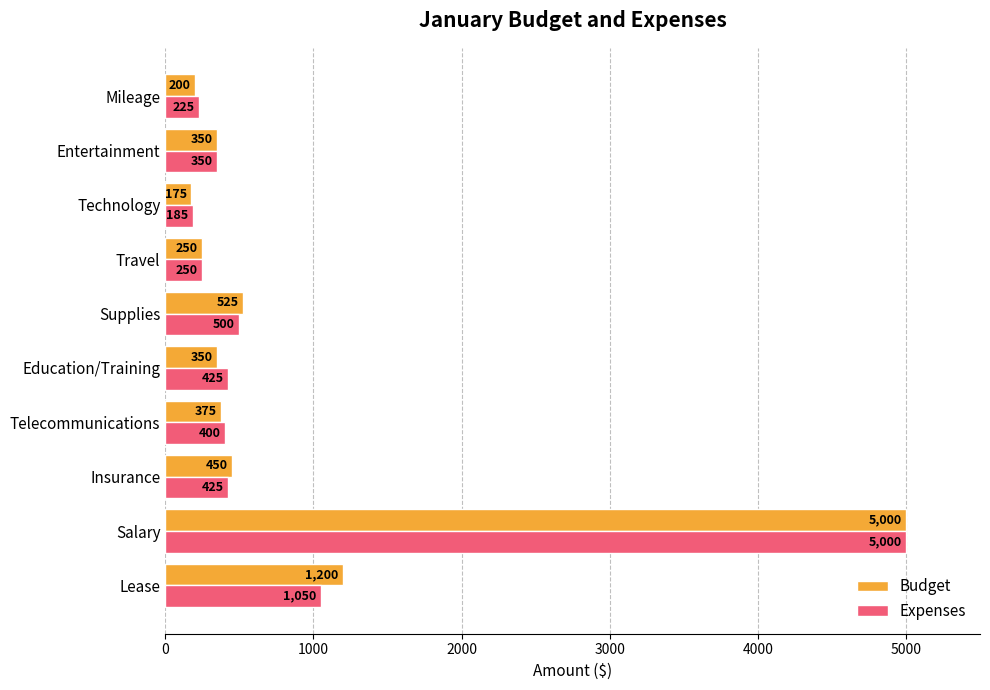

Read the Expenses value at Lease, to the nearest 10.

1050